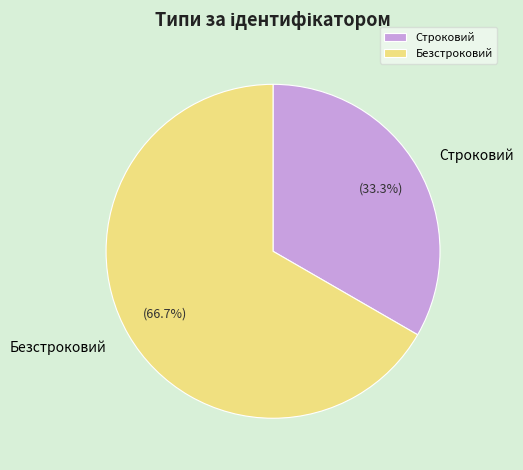

How many segments does this pie chart have?

2